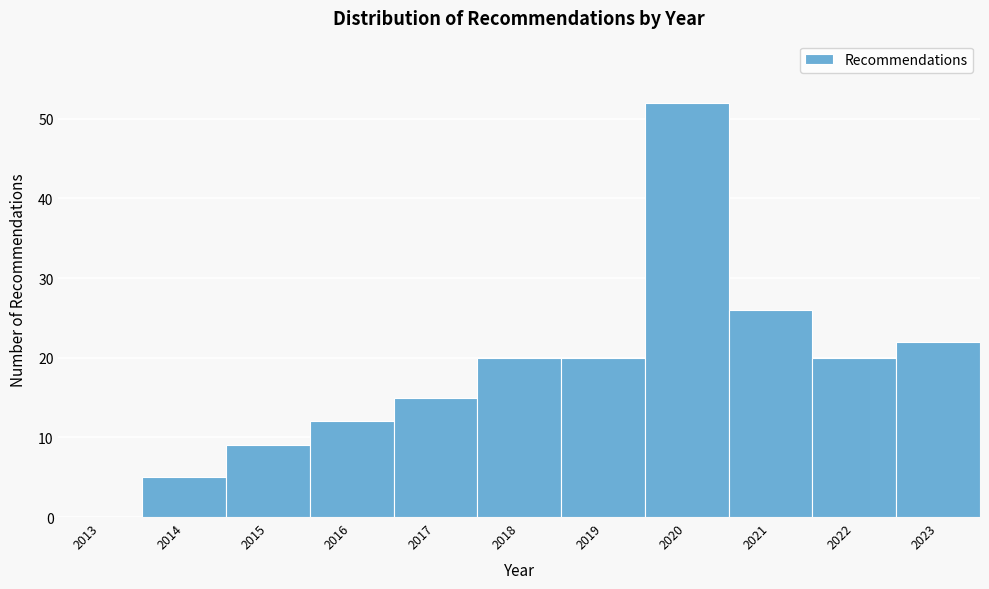

Reading right to left, transcribe all the data shown in this chart.

2023=22	2022=20	2021=26	2020=52	2019=20	2018=20	2017=15	2016=12	2015=9	2014=5	2013=0